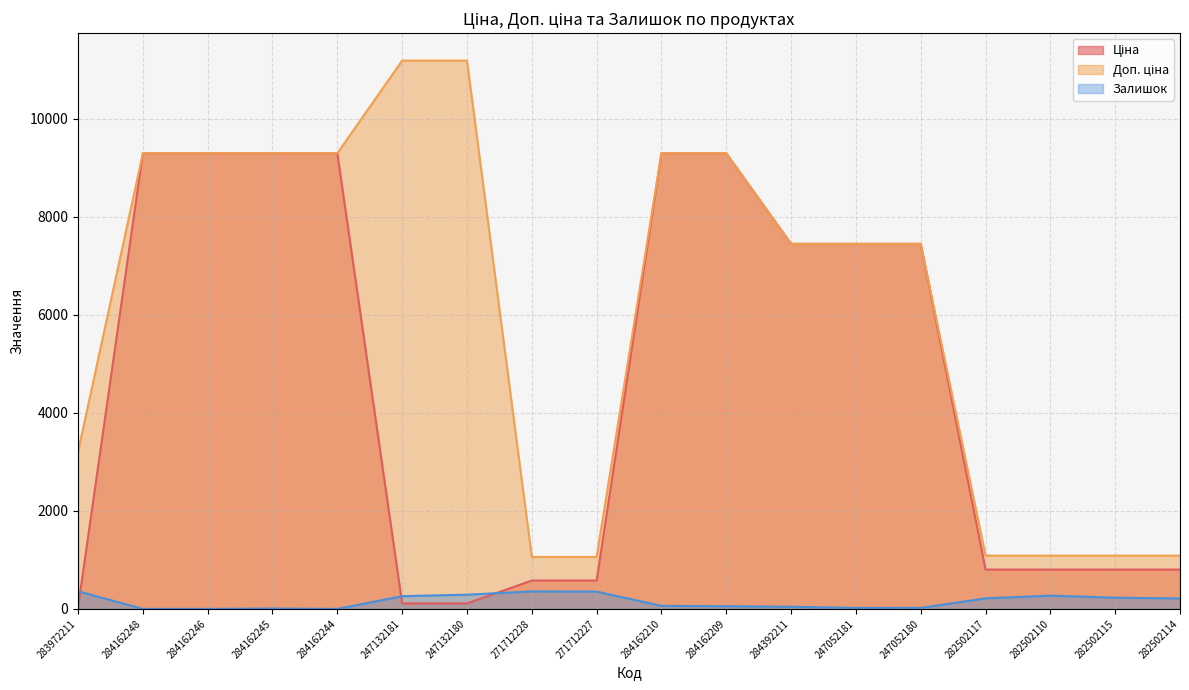

How many intersections are there between Залишок and Ціна?

3